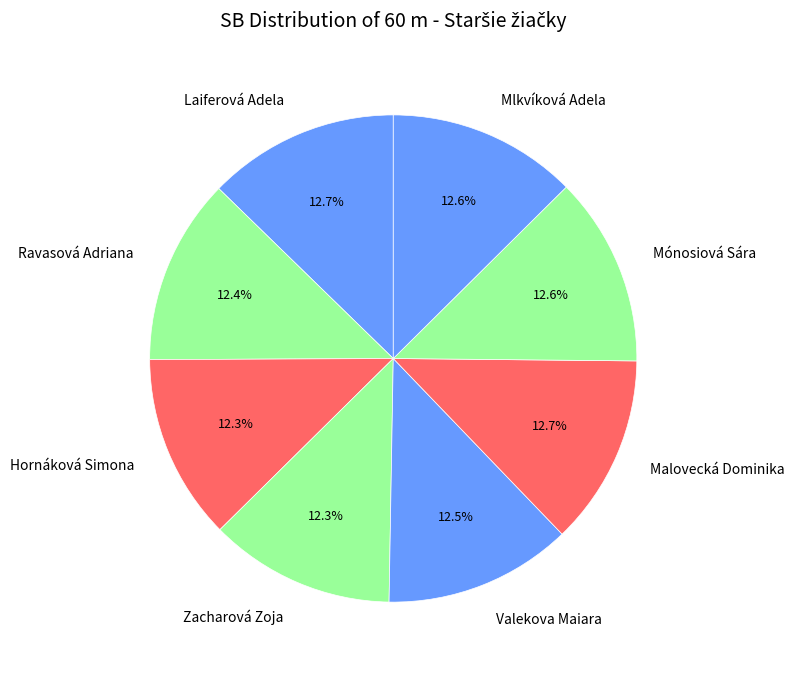

Do Malovecká Dominika and Laiferová Adela together represent more than half of the pie?

No